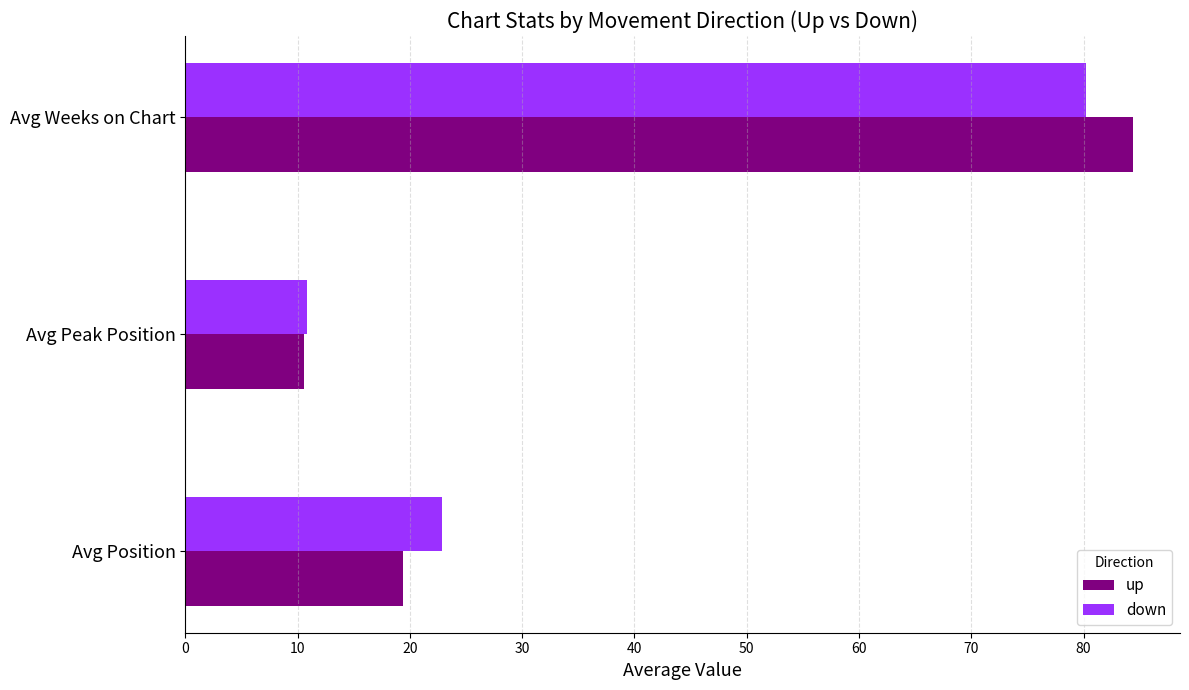

The up series shows 11.4 at Avg Position. True or false?

False